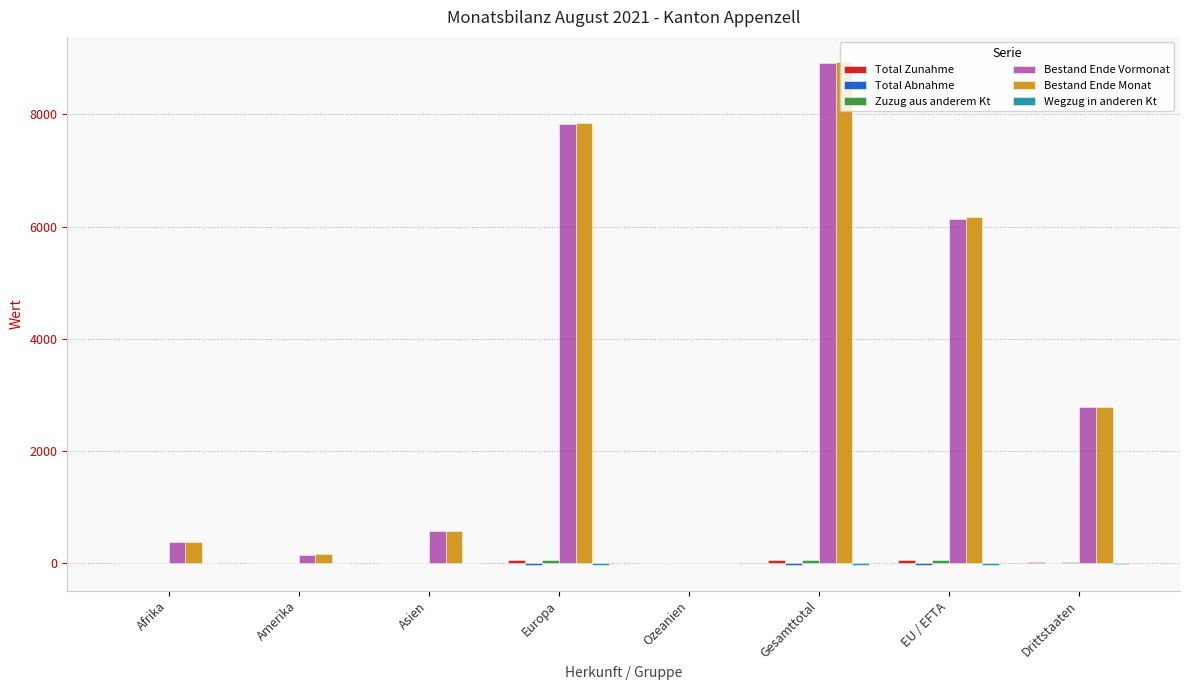

Which series has the widest spread of values?

Bestand Ende Monat